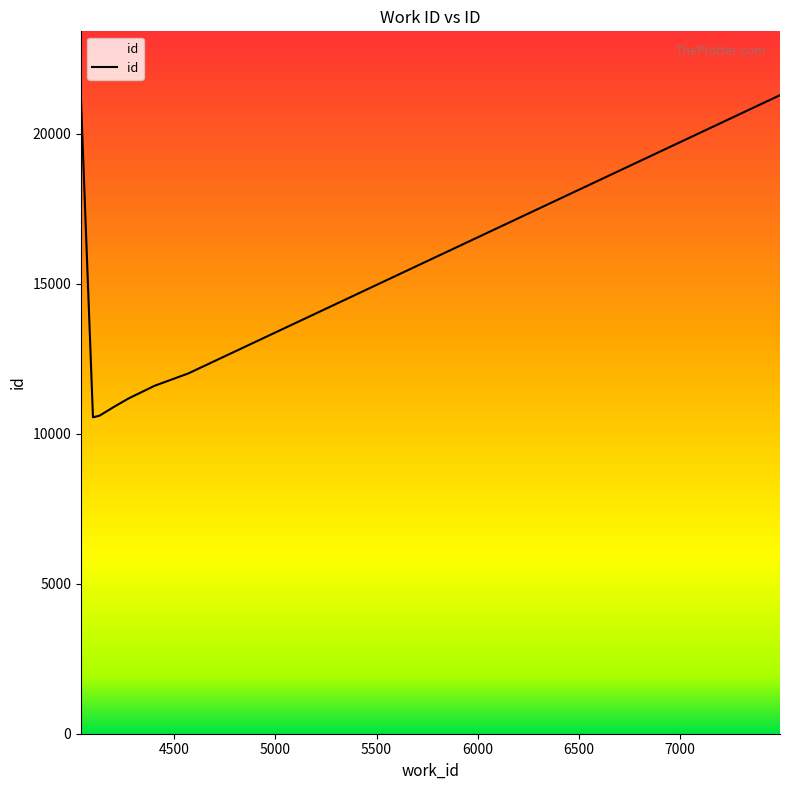

What is the difference between the second highest and second lowest values?

10492